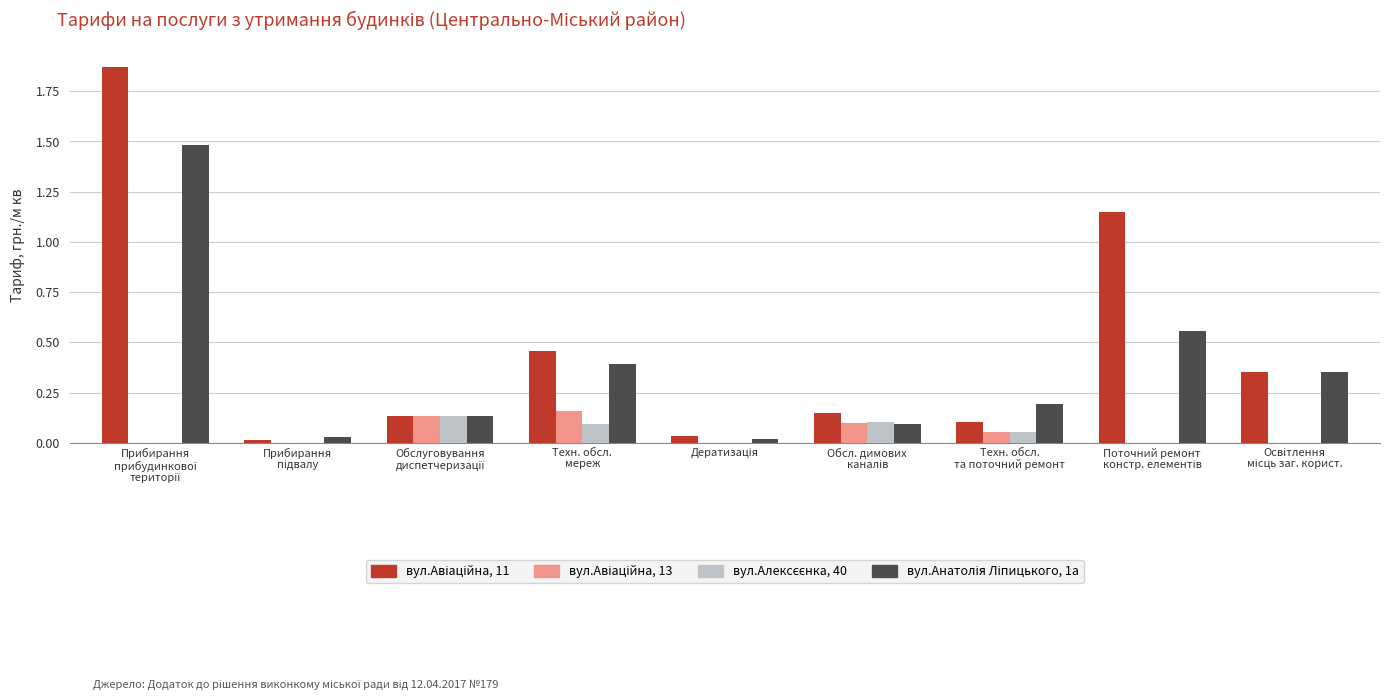

Count the number of data series in this chart.

4